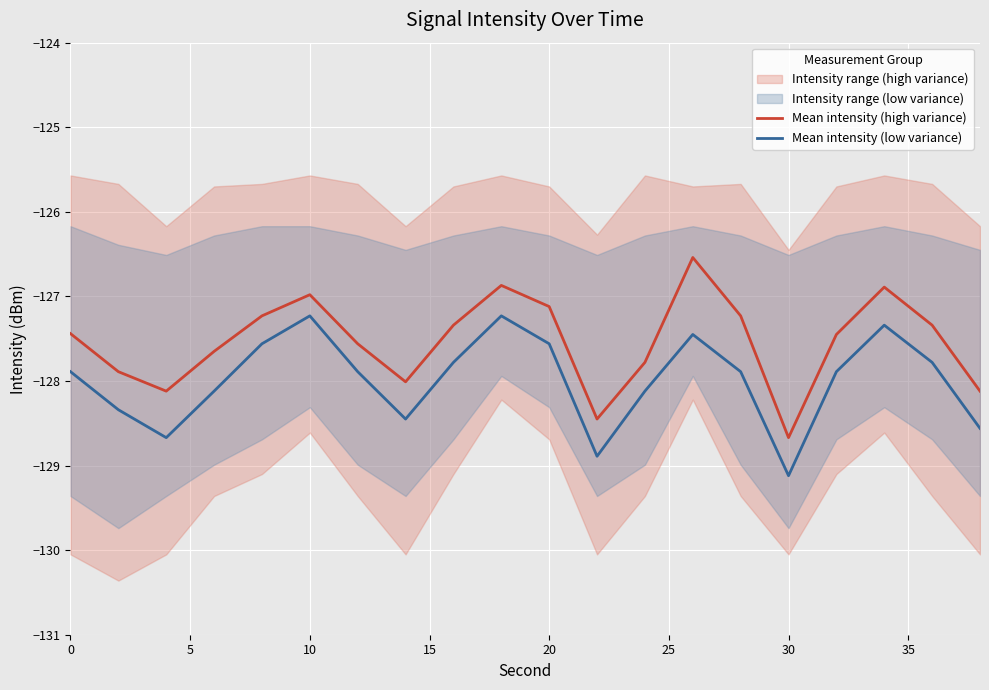

How many lines are shown in the chart?

2